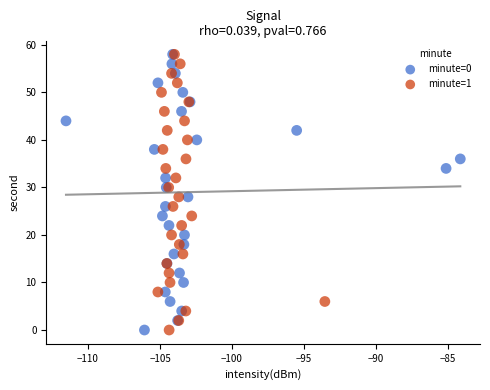

What are all the series names shown in the legend?

minute=0, minute=1